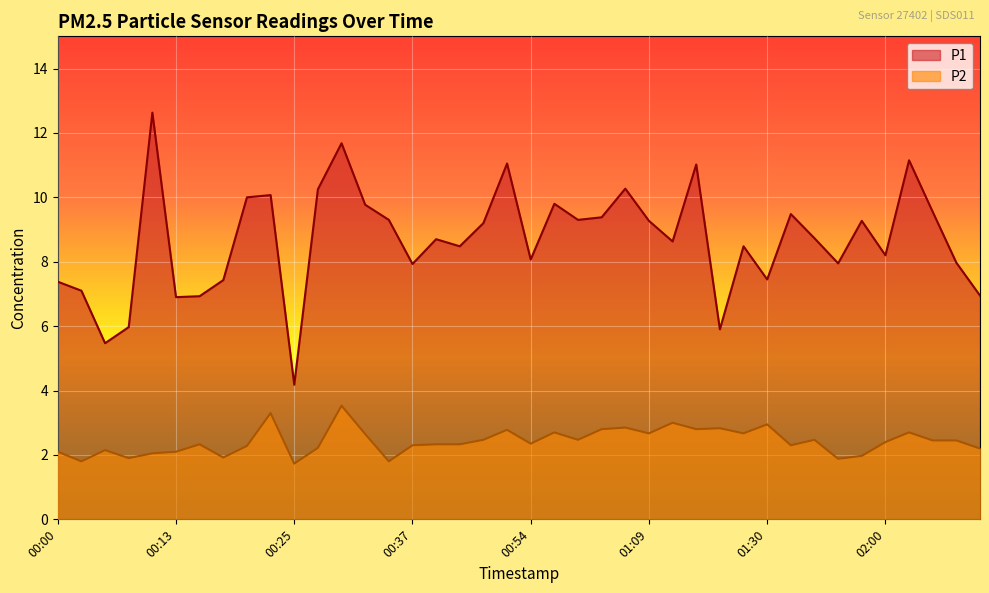

True or false: P2 and P1 intersect in this chart.

False